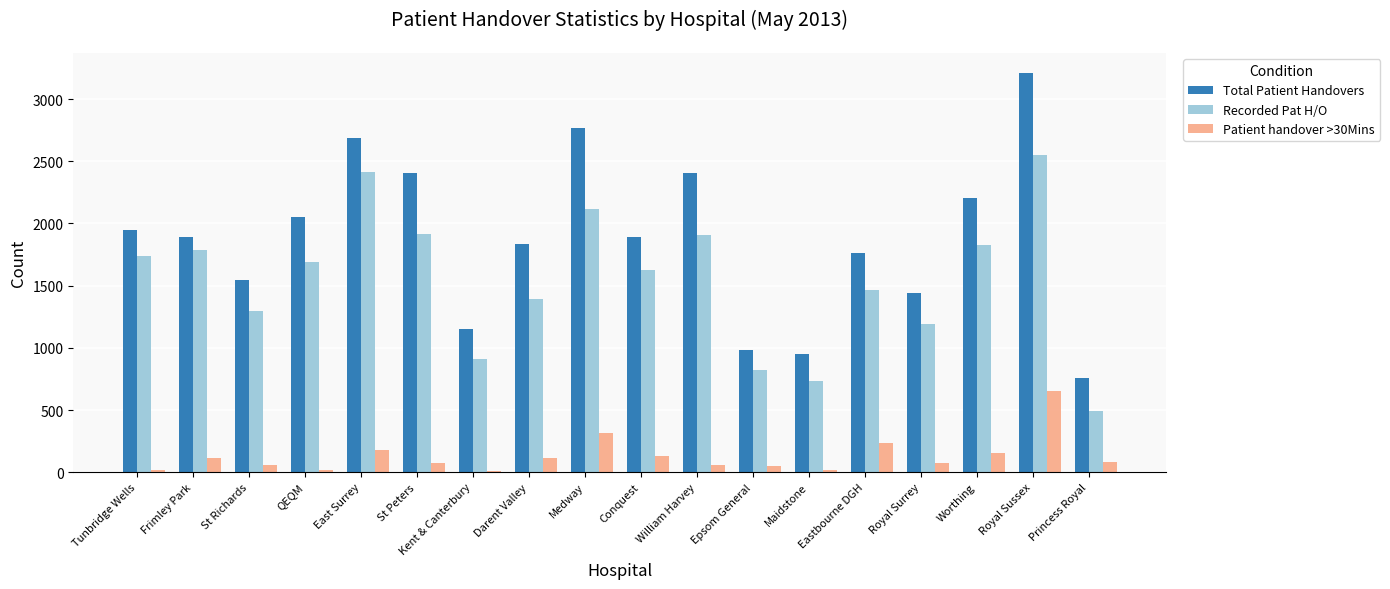

Which series changed the most between St Richards and Princess Royal?

Recorded Pat H/O